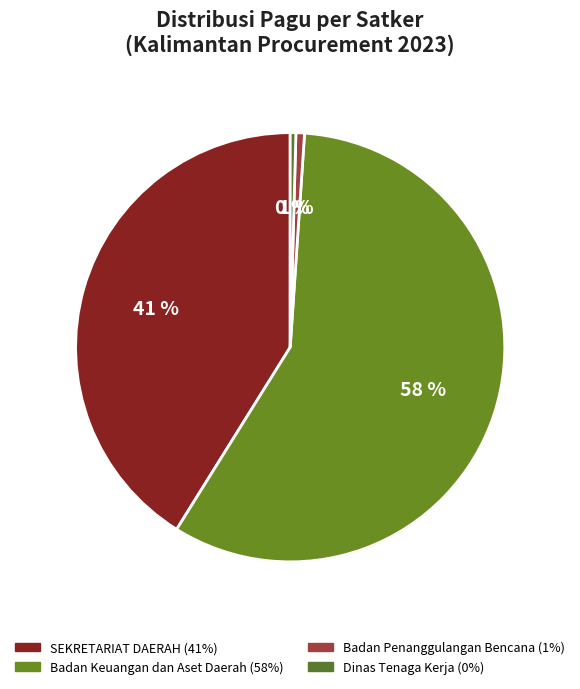

Count the number of slices in the pie.

4